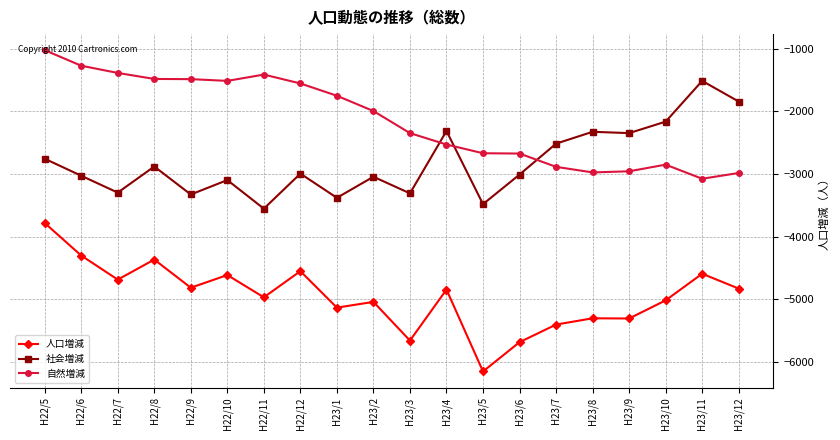

Rank the series by their maximum value, from highest to lowest.

自然増減, 社会増減, 人口増減